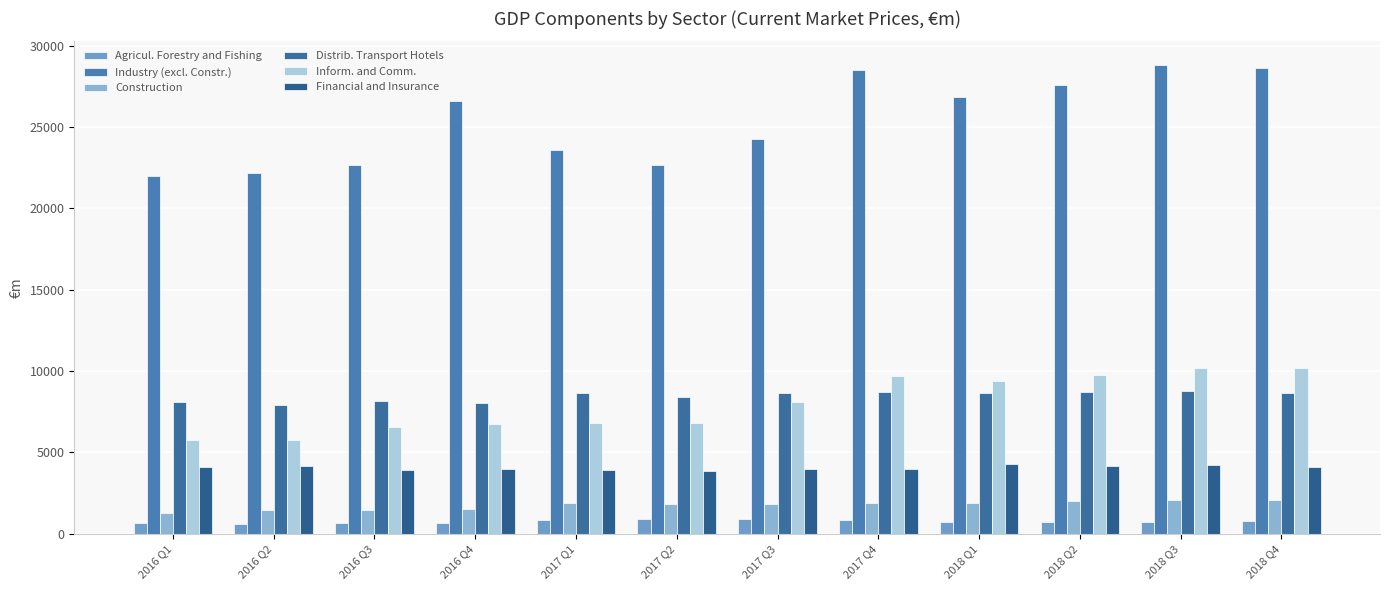

Reading right to left, extract all data points from this chart.

Agricul. Forestry and Fishing: 2018 Q4=766.9	2018 Q3=711.9	2018 Q2=705.4	2018 Q1=733.4	2017 Q4=830.7	2017 Q3=916.6	2017 Q2=908.4	2017 Q1=855.3	2016 Q4=650.7	2016 Q3=635.7	2016 Q2=629.9	2016 Q1=633.8
Industry (excl. Constr.): 2018 Q4=28627.1	2018 Q3=28833.3	2018 Q2=27597.1	2018 Q1=26860.6	2017 Q4=28512.2	2017 Q3=24298.7	2017 Q2=22672.5	2017 Q1=23569.0	2016 Q4=26609.8	2016 Q3=22693.3	2016 Q2=22182.8	2016 Q1=21975.4
Construction: 2018 Q4=2052.1	2018 Q3=2051.4	2018 Q2=2002.2	2018 Q1=1896.2	2017 Q4=1894.0	2017 Q3=1852.6	2017 Q2=1828.1	2017 Q1=1886.1	2016 Q4=1523.3	2016 Q3=1466.4	2016 Q2=1456.6	2016 Q1=1294.9
Distrib. Transport Hotels: 2018 Q4=8650.5	2018 Q3=8786.2	2018 Q2=8713.3	2018 Q1=8661.2	2017 Q4=8728.0	2017 Q3=8640.1	2017 Q2=8431.3	2017 Q1=8627.2	2016 Q4=8036.7	2016 Q3=8150.4	2016 Q2=7924.8	2016 Q1=8105.3
Inform. and Comm.: 2018 Q4=10194.9	2018 Q3=10197.7	2018 Q2=9784.0	2018 Q1=9392.9	2017 Q4=9678.5	2017 Q3=8124.0	2017 Q2=6788.3	2017 Q1=6804.9	2016 Q4=6776.5	2016 Q3=6559.3	2016 Q2=5768.3	2016 Q1=5786.7
Financial and Insurance: 2018 Q4=4123.0	2018 Q3=4233.7	2018 Q2=4171.5	2018 Q1=4282.2	2017 Q4=3998.8	2017 Q3=3955.4	2017 Q2=3881.8	2017 Q1=3898.9	2016 Q4=3963.3	2016 Q3=3931.6	2016 Q2=4168.3	2016 Q1=4123.4